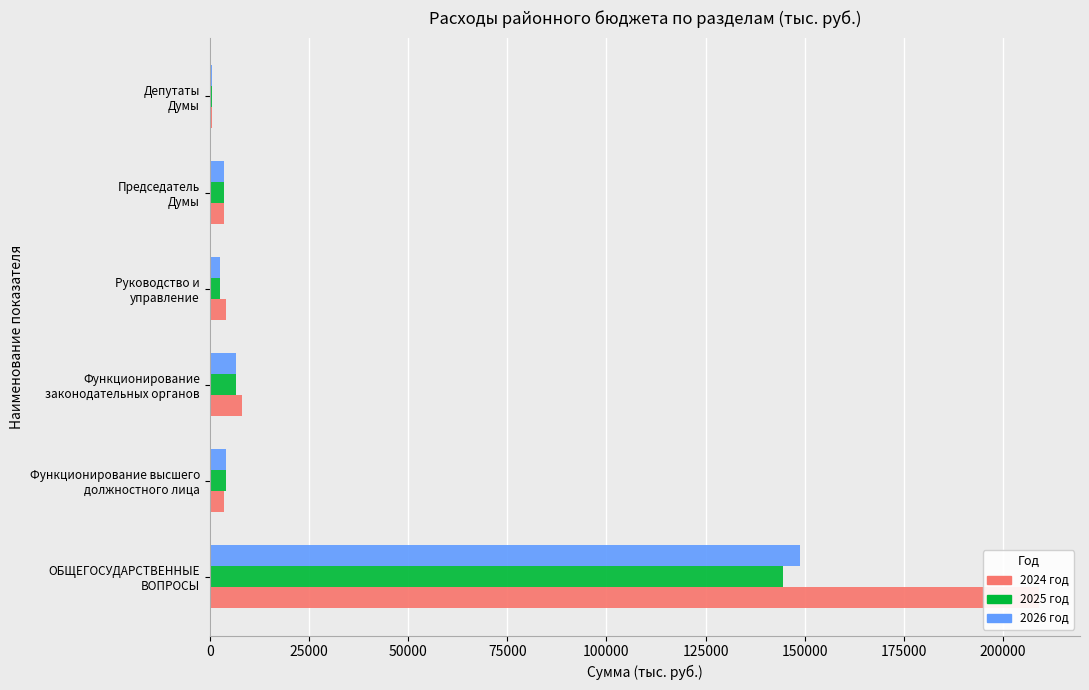

How many data points in 2024 год are less than 4188?

3